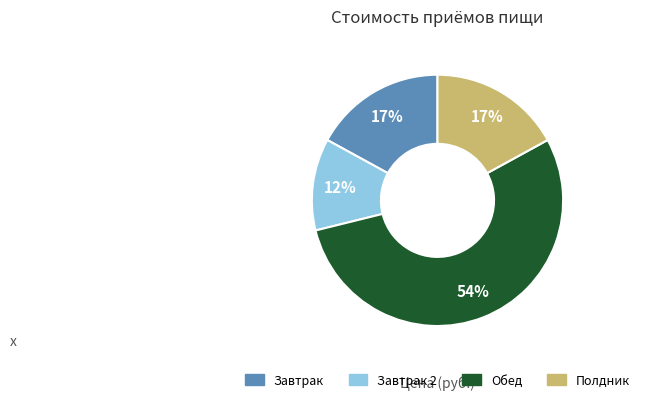

To the nearest percent, what is the difference between the largest and smallest slice percentages?

42%